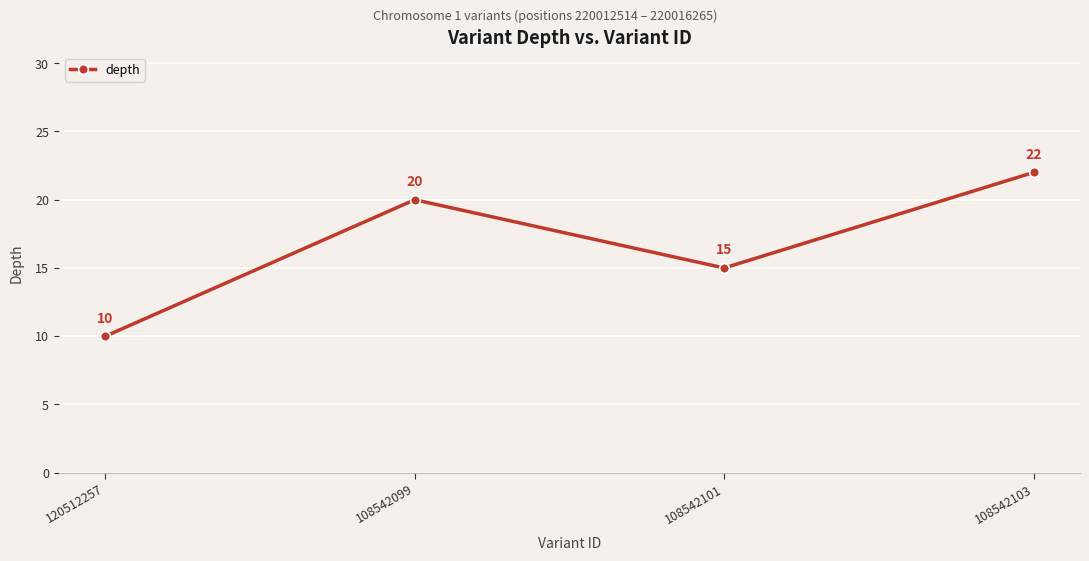

What is the change in value from 120512257 to 108542099?

+10